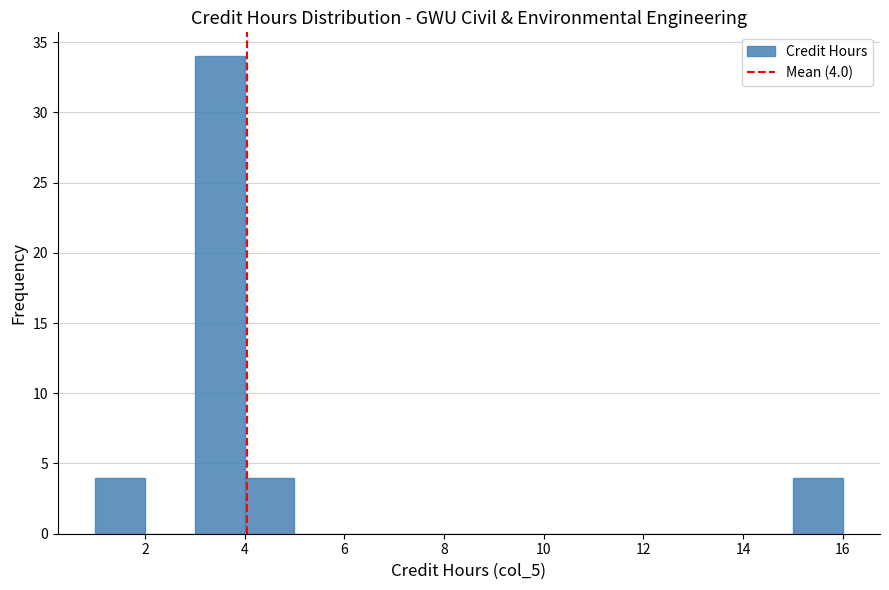

Which range on the x-axis has the tallest bar?

3 to 4